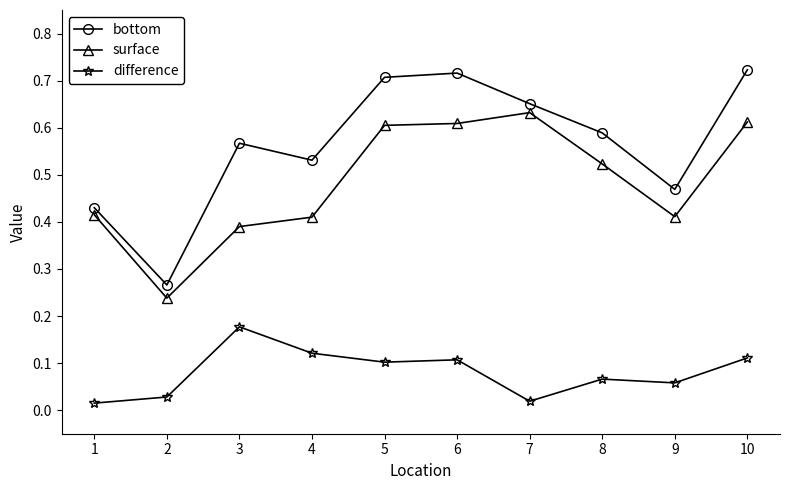

Does the chart have visible grid lines?

No